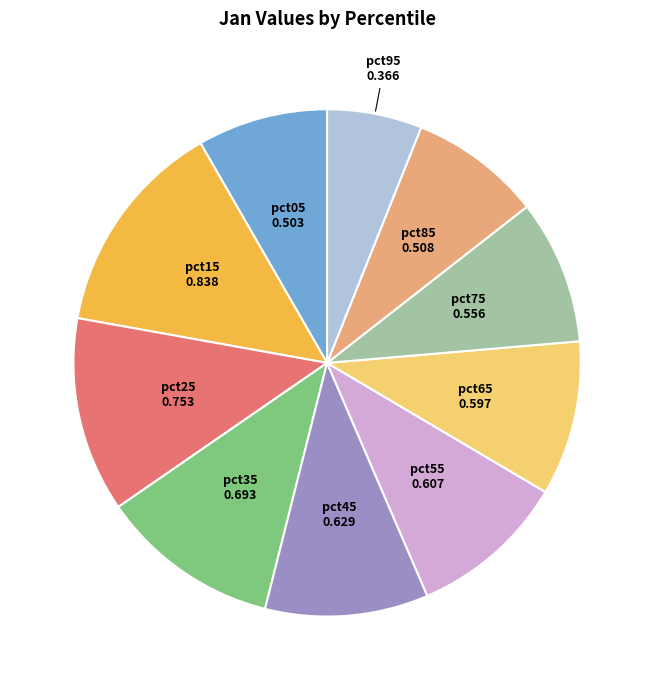

Which has a higher value, pct75 or pct05?

pct75